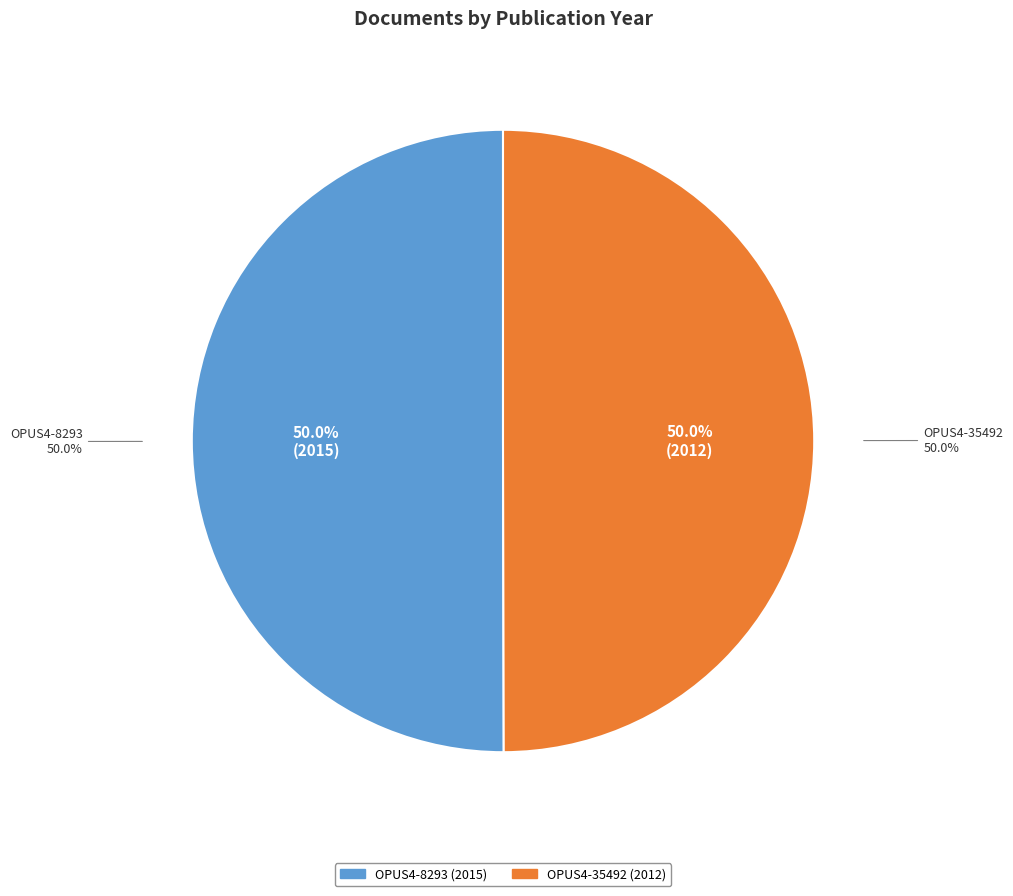

Do OPUS4-35492 and OPUS4-8293 together represent more than half of the pie?

Yes